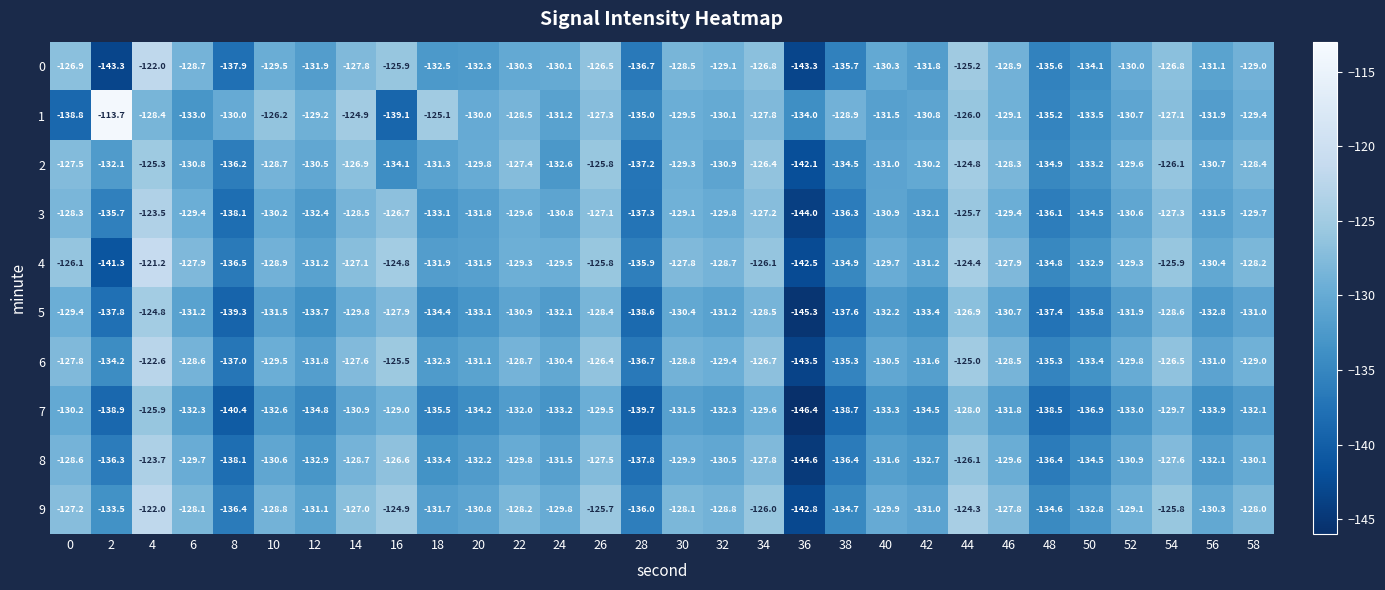

True or false: 9 has a value of -128.1 at 30.

True